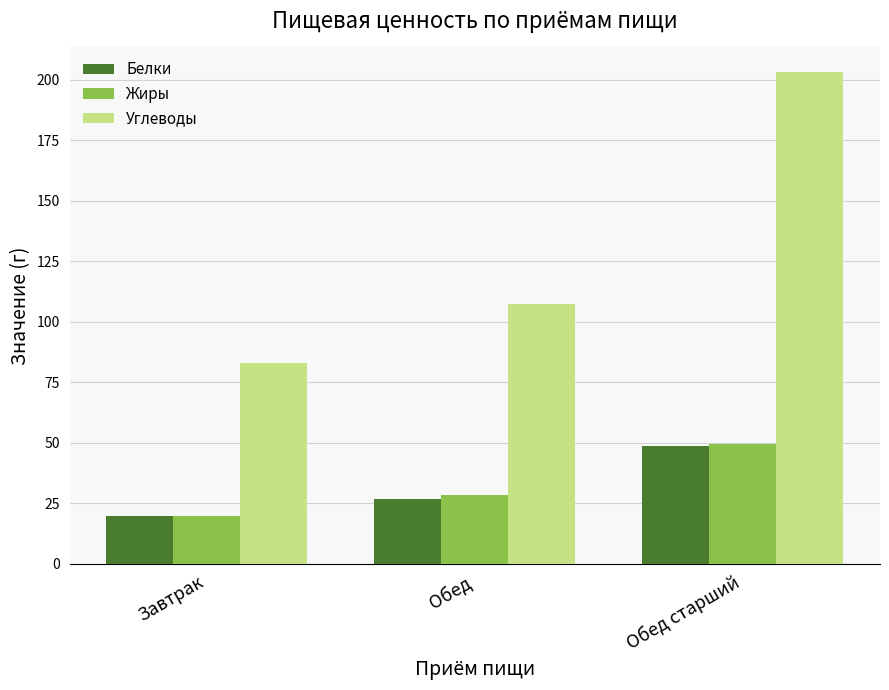

Is the value of Белки at Завтрак greater than the value of Углеводы at Обед старший?

No